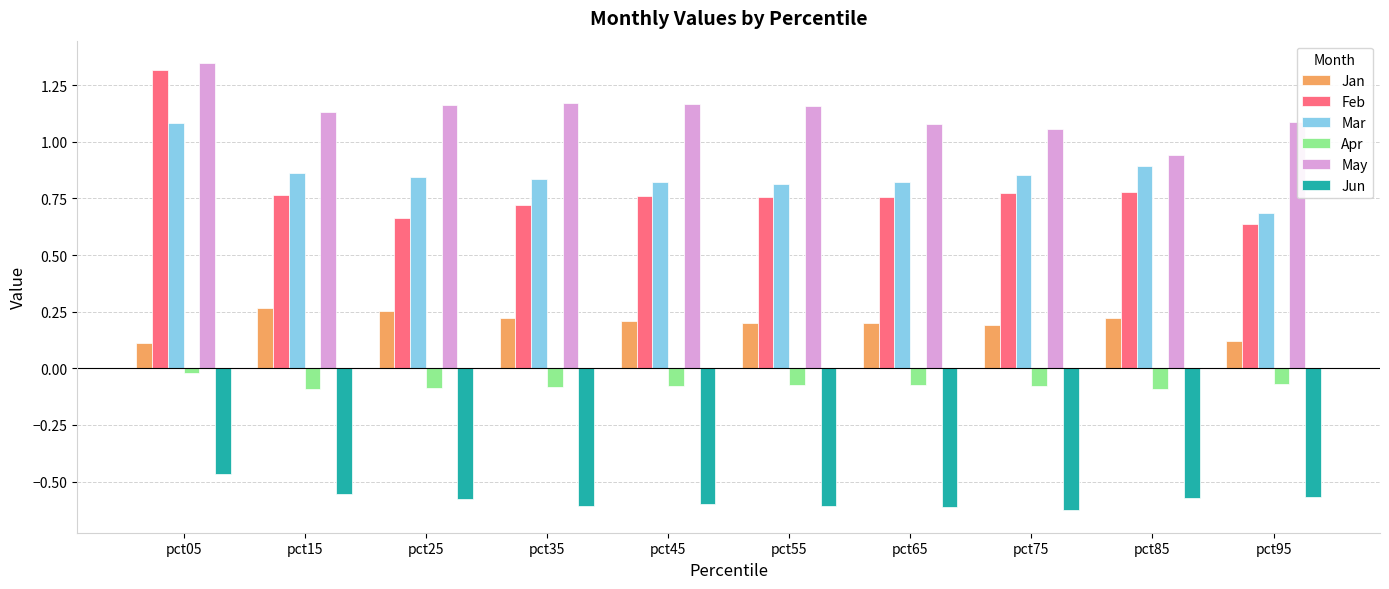

What is the total value across all series at pct55?

2.2